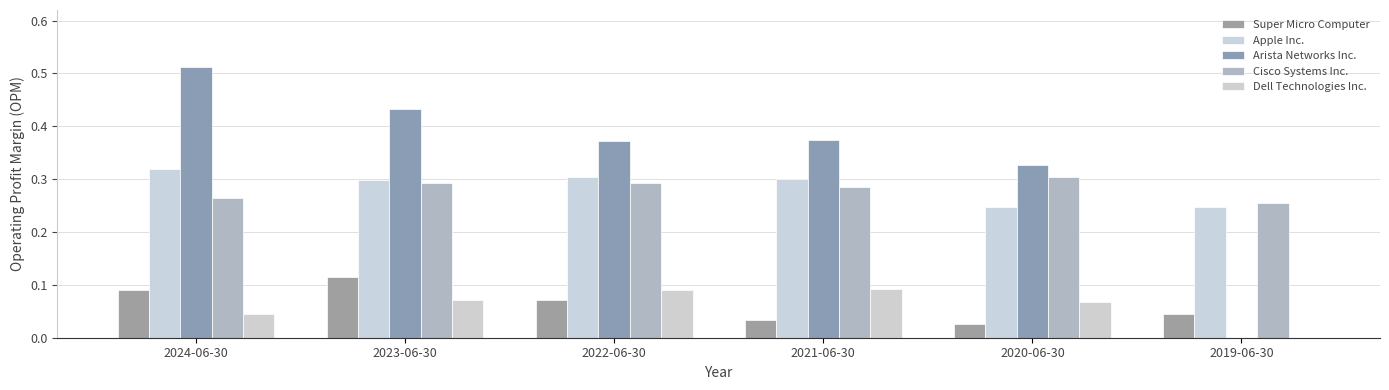

Between 2019-06-30 and 2021-06-30, which is larger?

2019-06-30